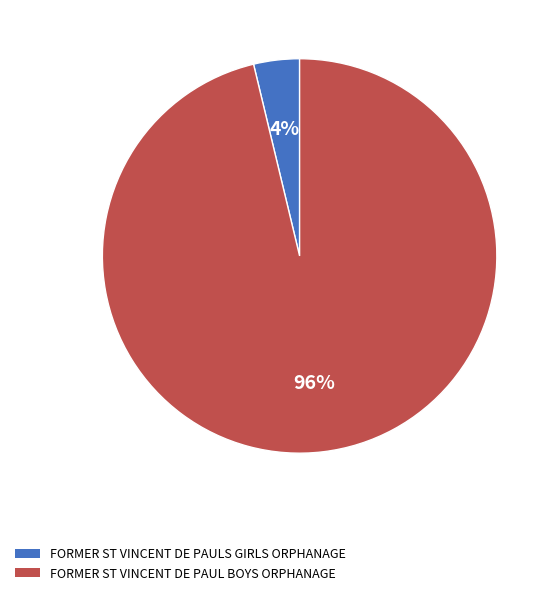

To the nearest percent, what is the average slice percentage?

50%